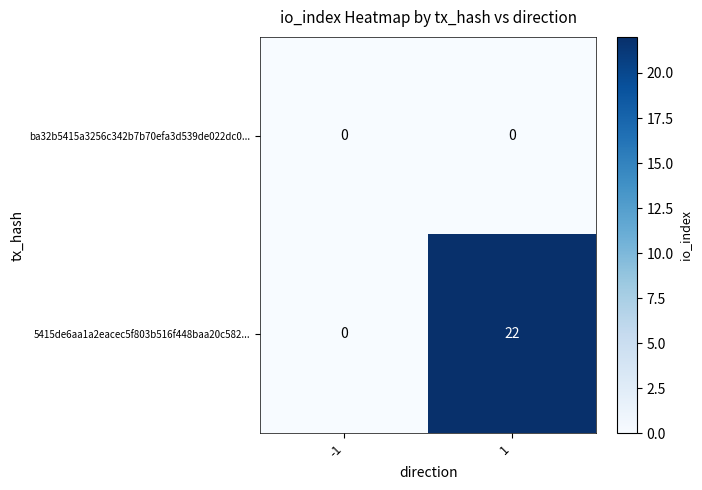

What is the maximum value for 5415de6aa1a2eacec5f803b516f448baa20c582...?

22